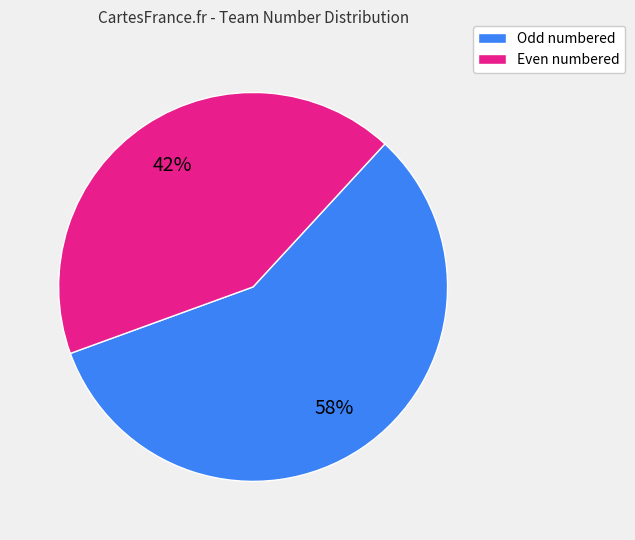

Does any single category account for the majority?

Yes